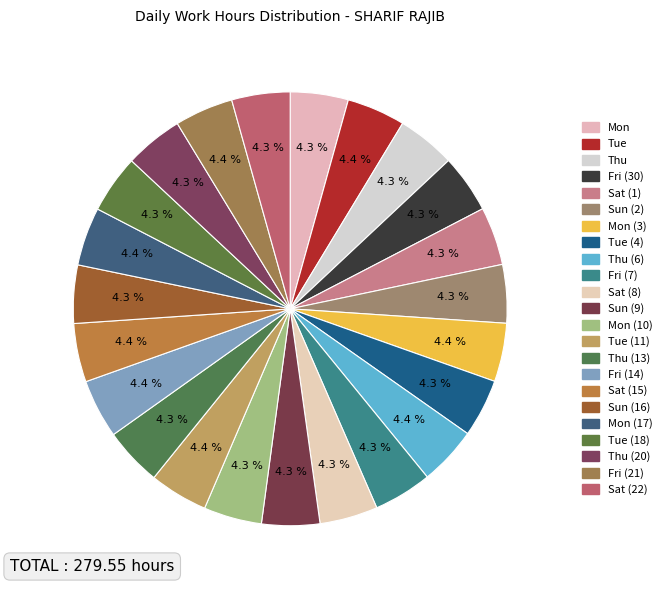

How many slices are in this pie chart?

23